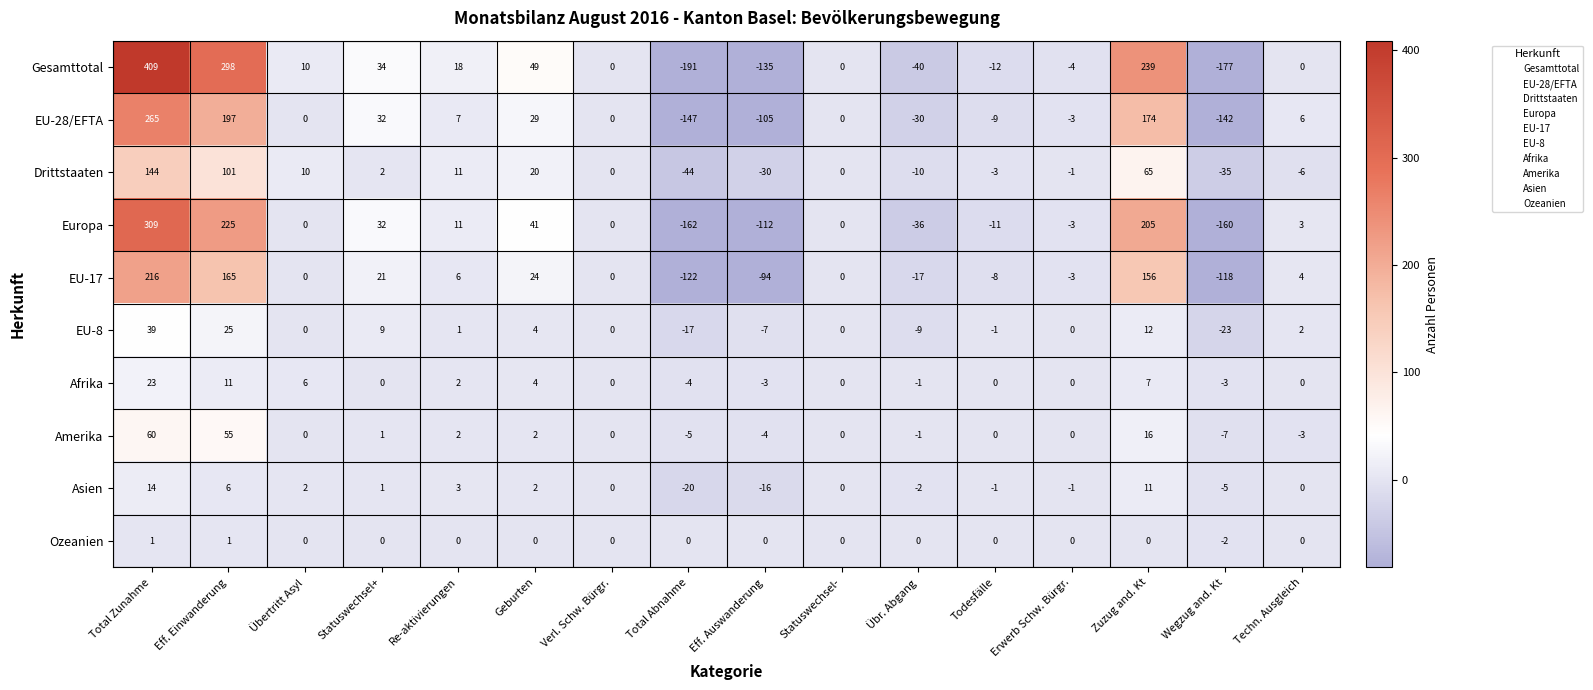

What is the average value of the Drittstaaten series?

14